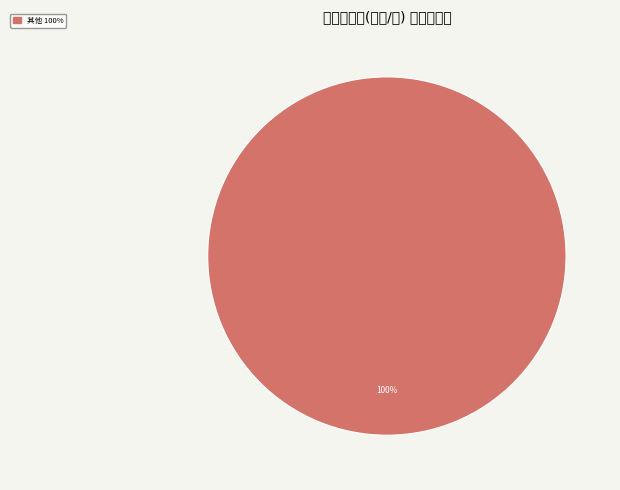

How many segments does this pie chart have?

1